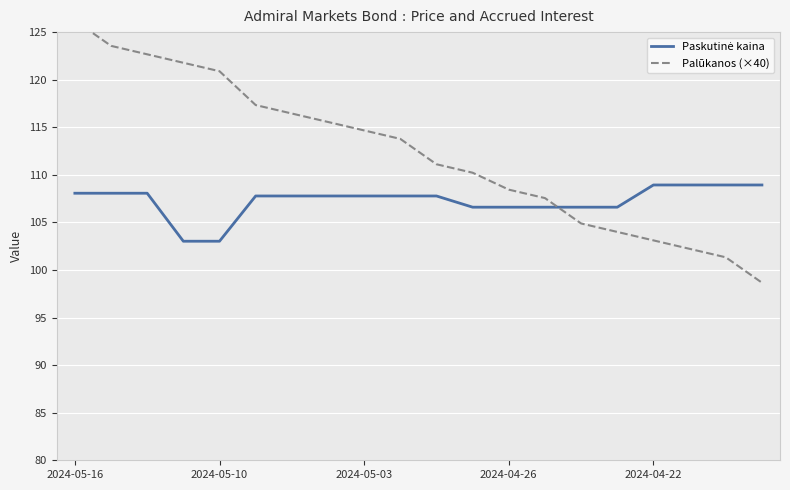

What is the highest value of the Palūkanos (×40) series?

126.2